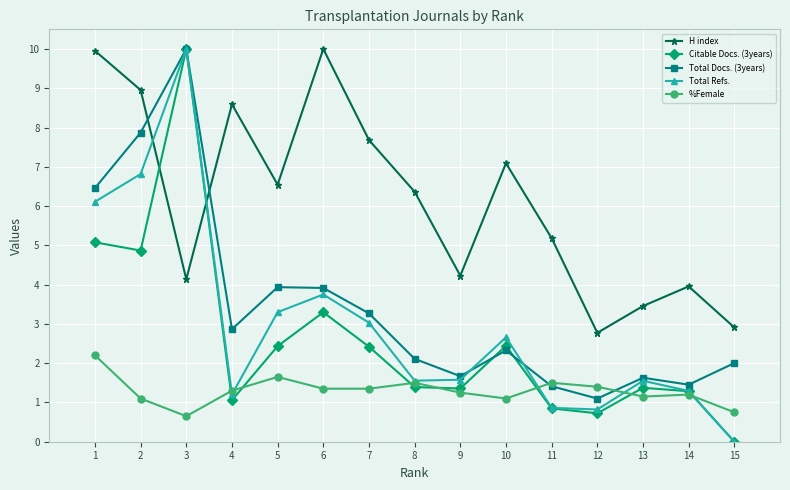

Between 7 and 8, which series saw the biggest shift?

Total Refs.